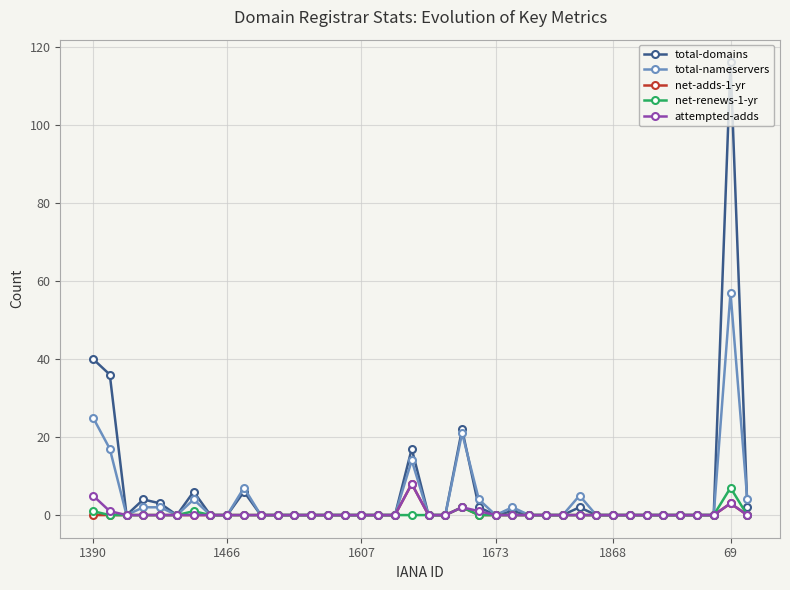

How many lines are shown in the chart?

5